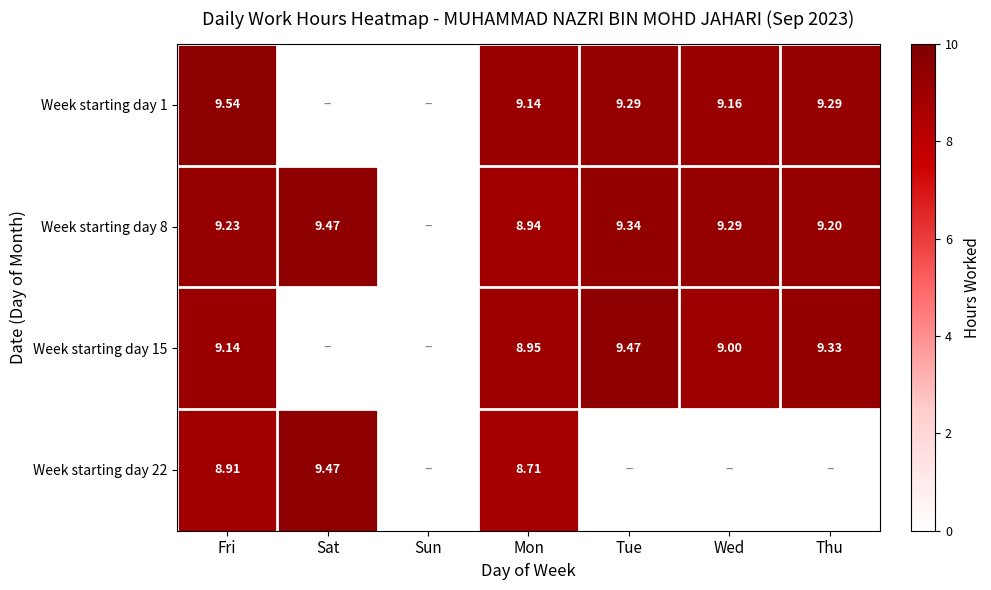

Is the value of Week starting day 15 at Wed greater than the value of Week starting day 8 at Tue?

No